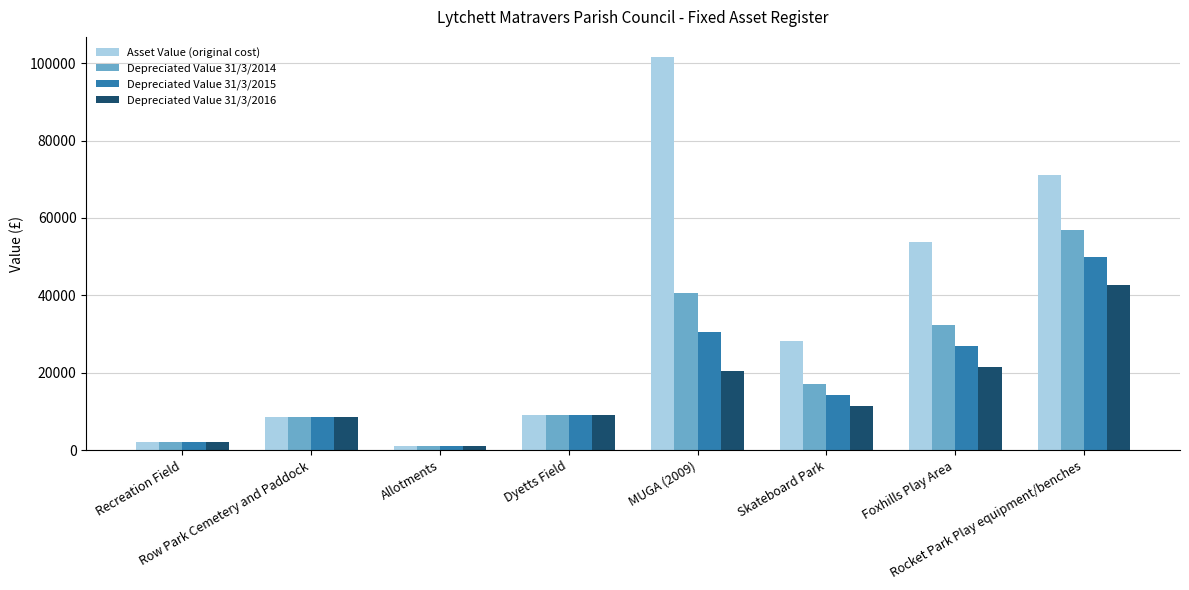

What position from the left is Rocket Park Play equipment/benches?

8